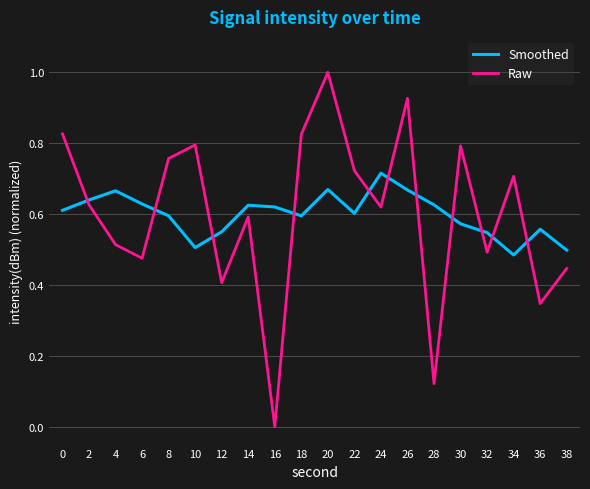

What is the total value across all series at 2?

1.3